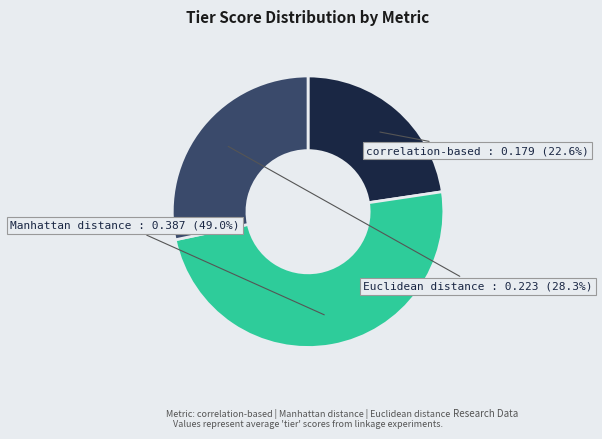

Is there a majority slice in this chart?

No